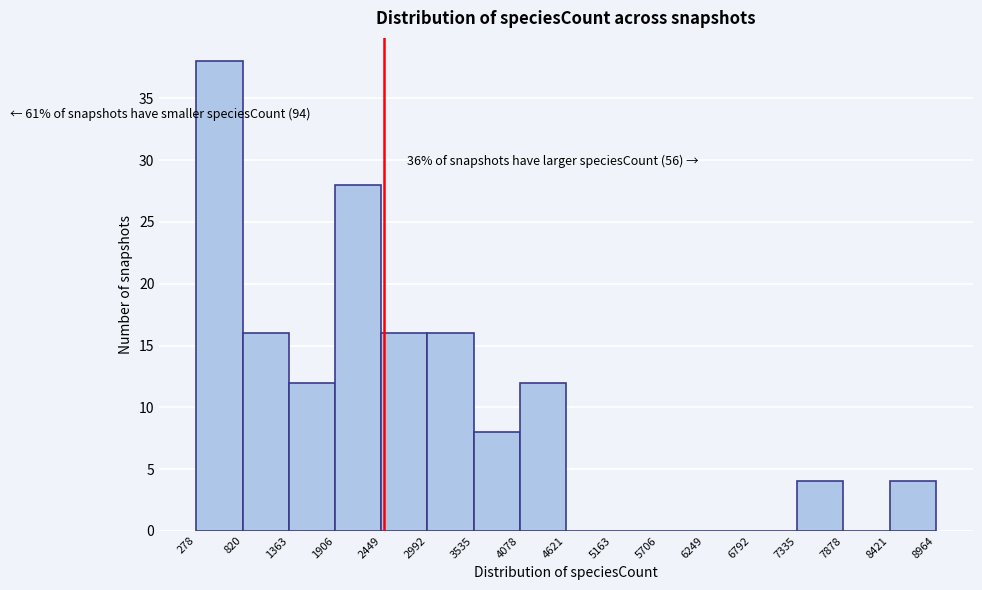

Over which range of the x-axis is the bar tallest?

278 to 820